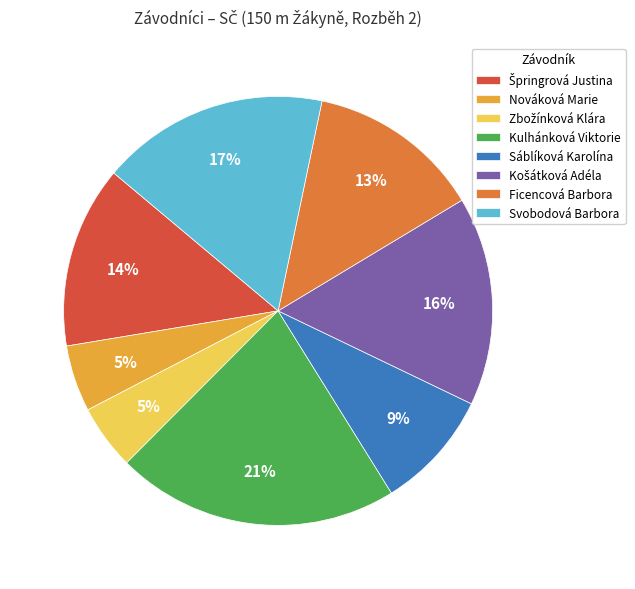

The Nováková Marie slice represents 5% of the pie. True or false?

True